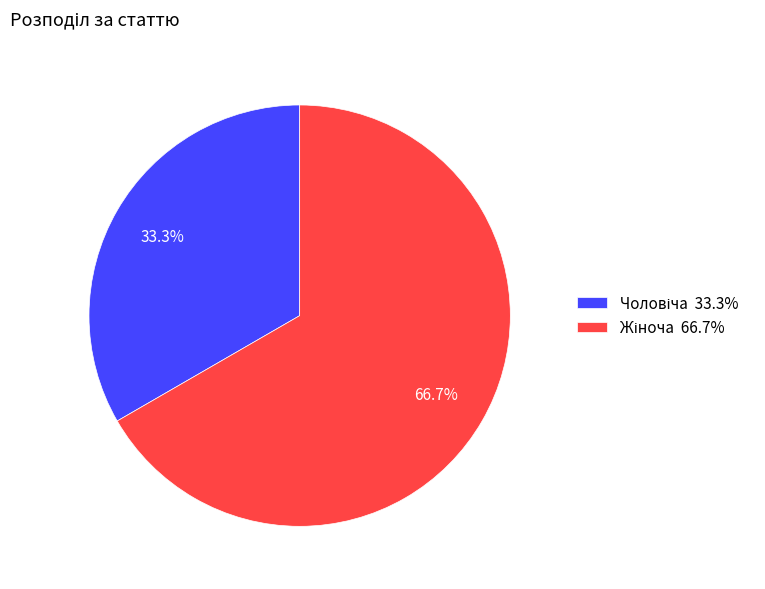

To the nearest percent, what is the average slice percentage?

50%